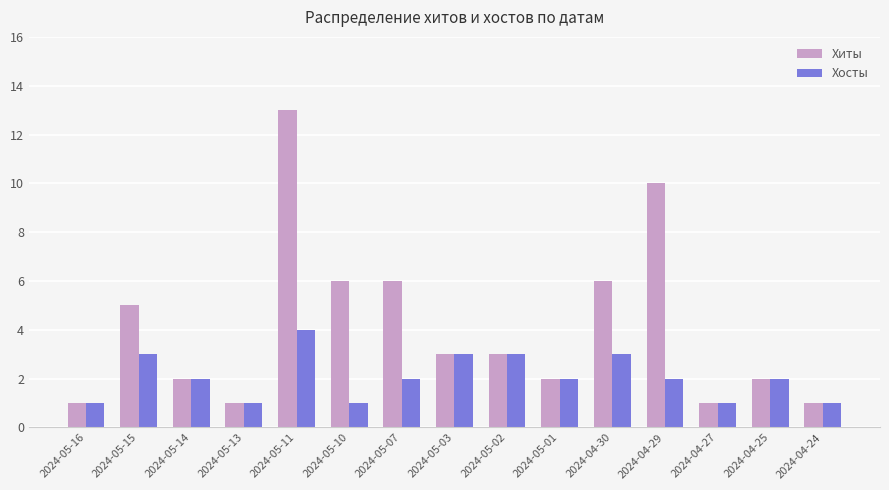

Rank the series by their average value, from highest to lowest.

Хиты, Хосты